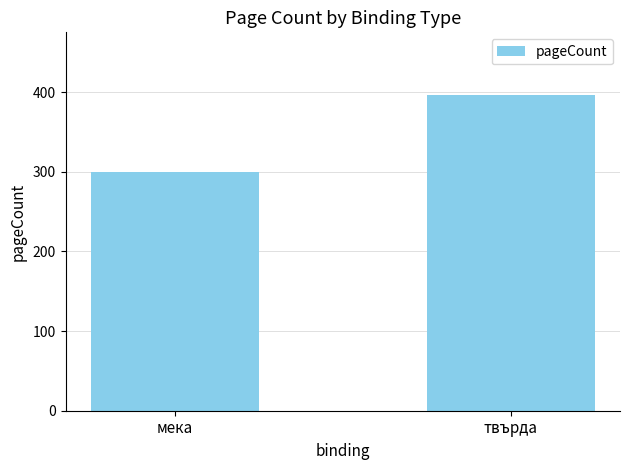

What is the change in value from мека to твърда?

+96.4